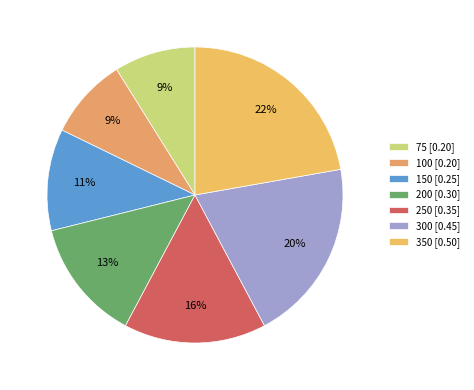

How many segments does this pie chart have?

7